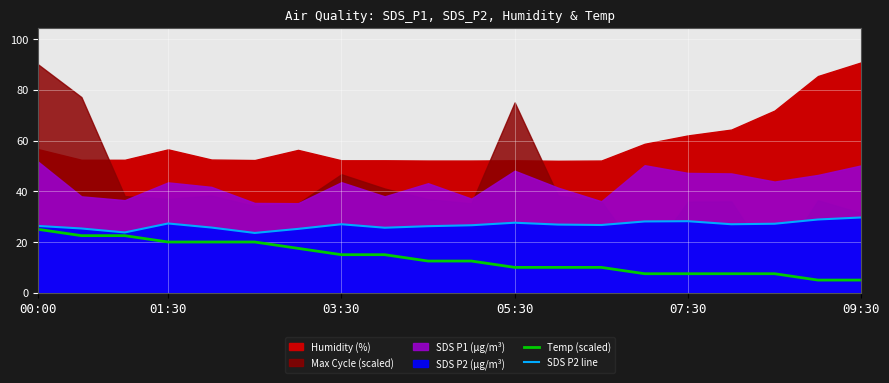

True or false: SDS P2 line has more than 2 interior local peaks.

True